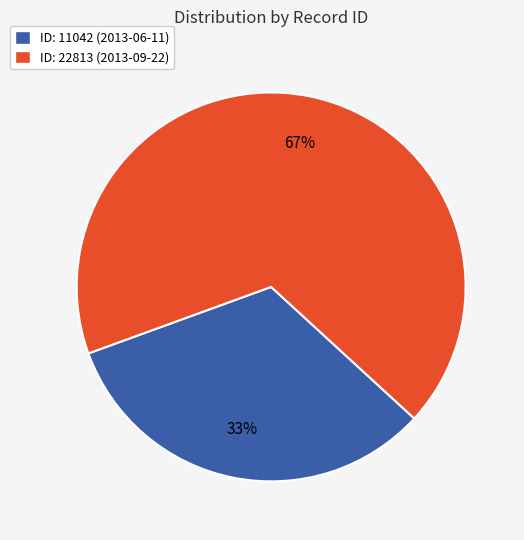

Rank the categories by value from highest to lowest.

ID: 22813 (2013-09-22), ID: 11042 (2013-06-11)